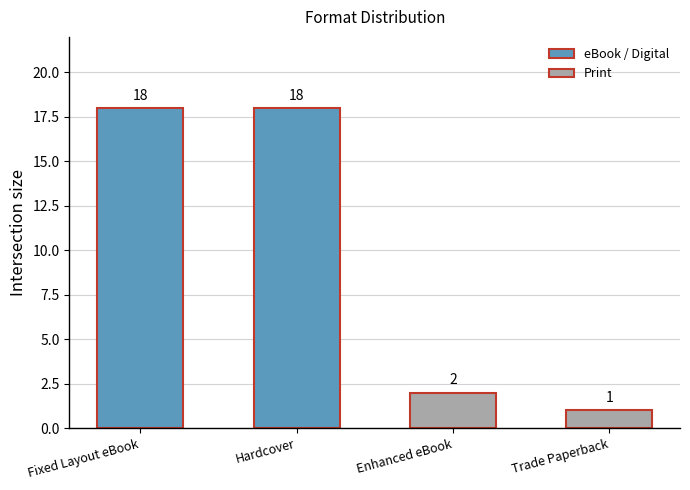

What is the sum of the values at Hardcover and Trade Paperback?

19